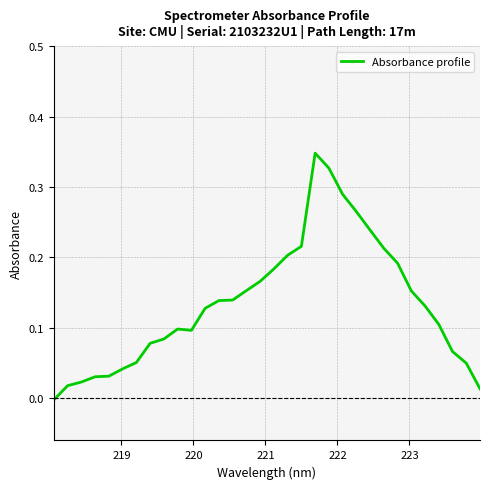

What is the difference between the maximum and minimum values?

0.4